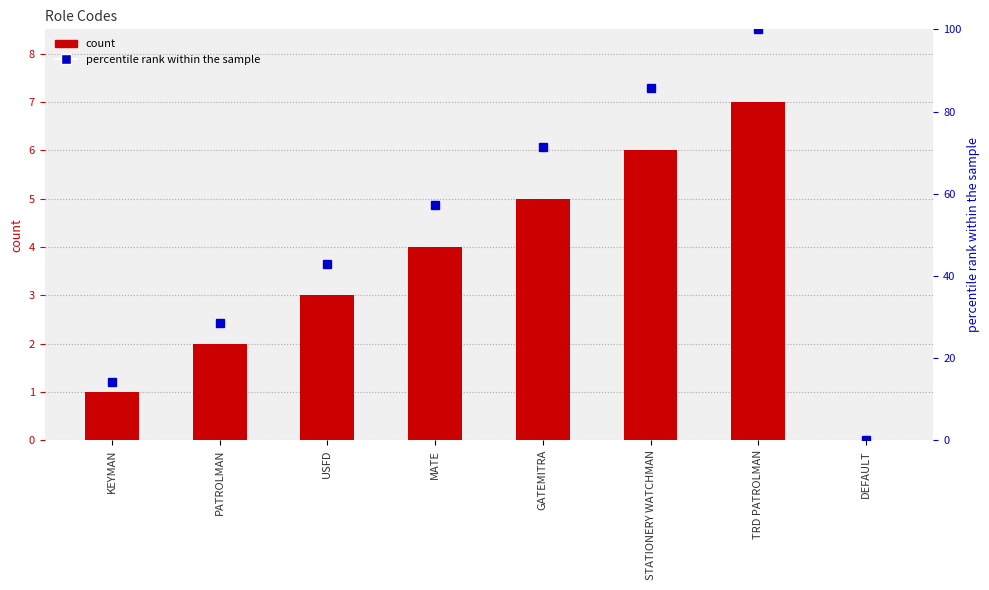

The col_1 series shows 2.2 at TRD PATROLMAN. True or false?

False